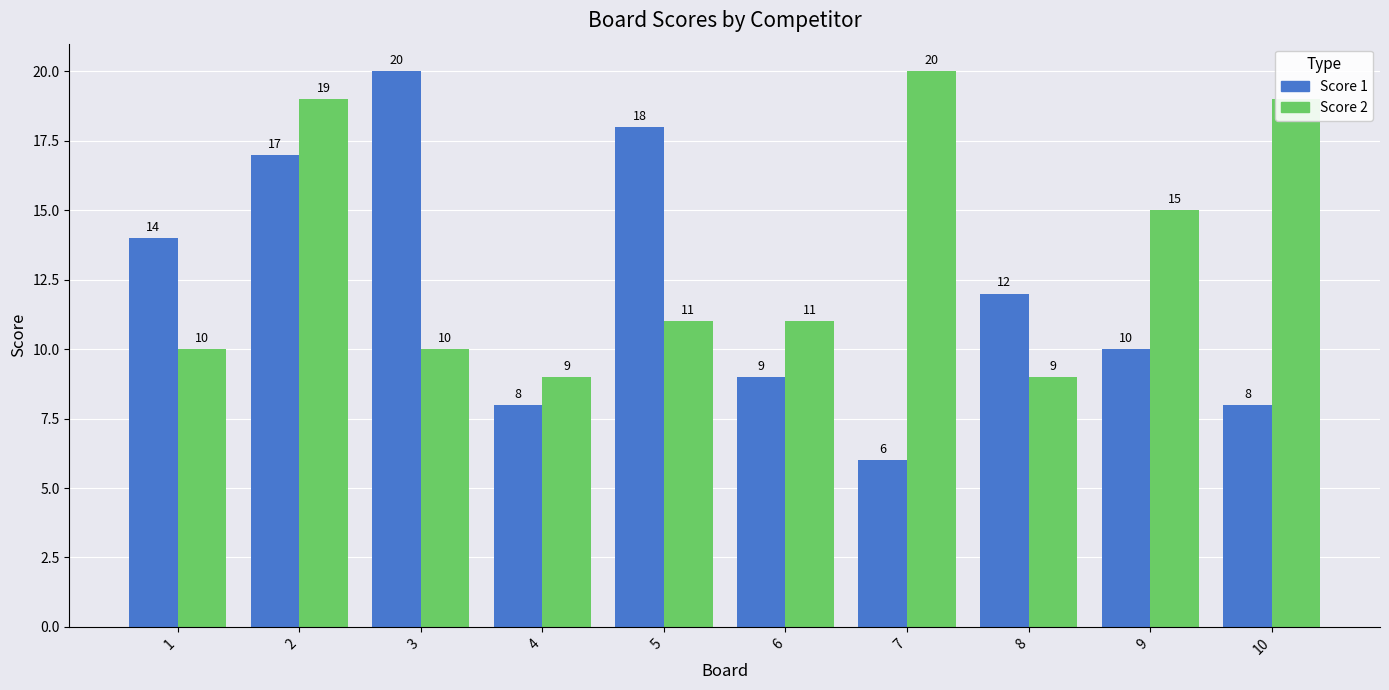

Are the bars horizontal?

No